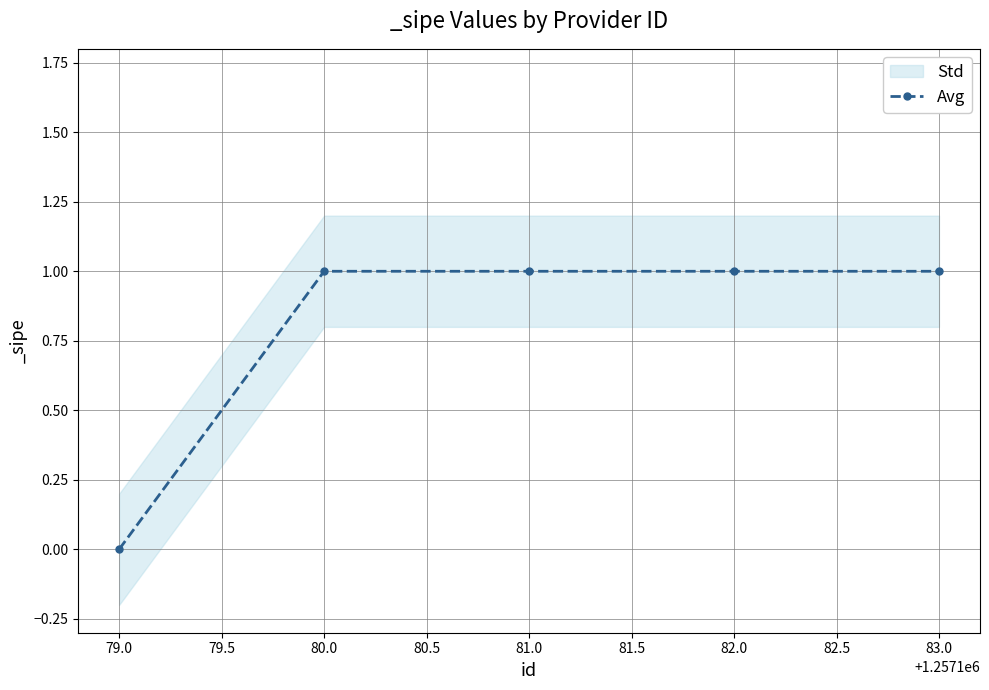

True or false: Avg has more than 2 points higher than both neighbors.

False